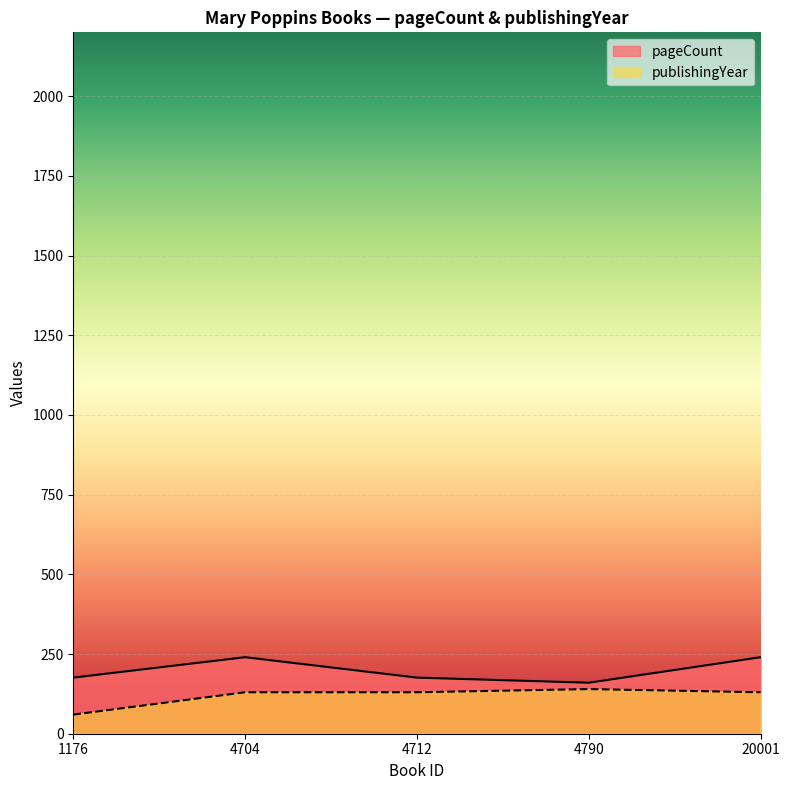

What is the average value of the publishingYear series?

118